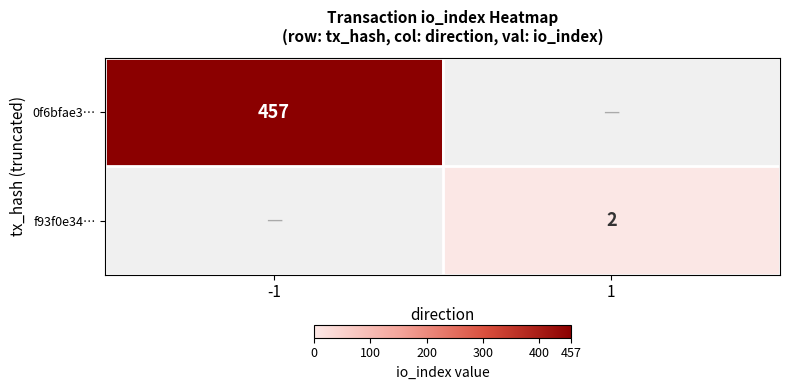

The 0f6bfae3… series shows 286 at -1. True or false?

False